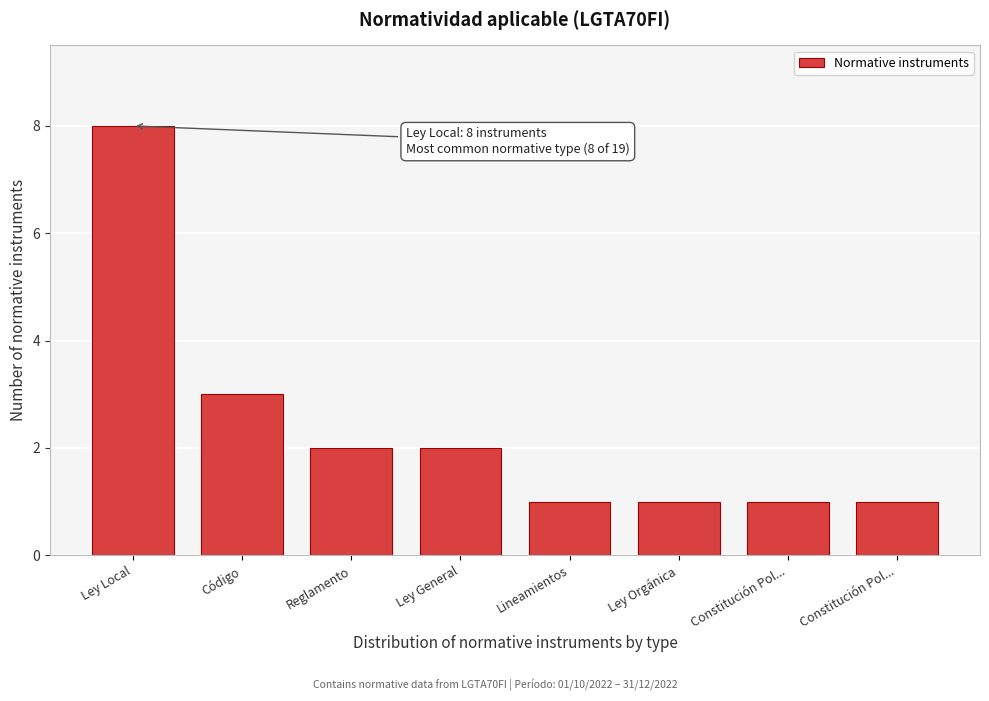

How many bars are there in total?

8